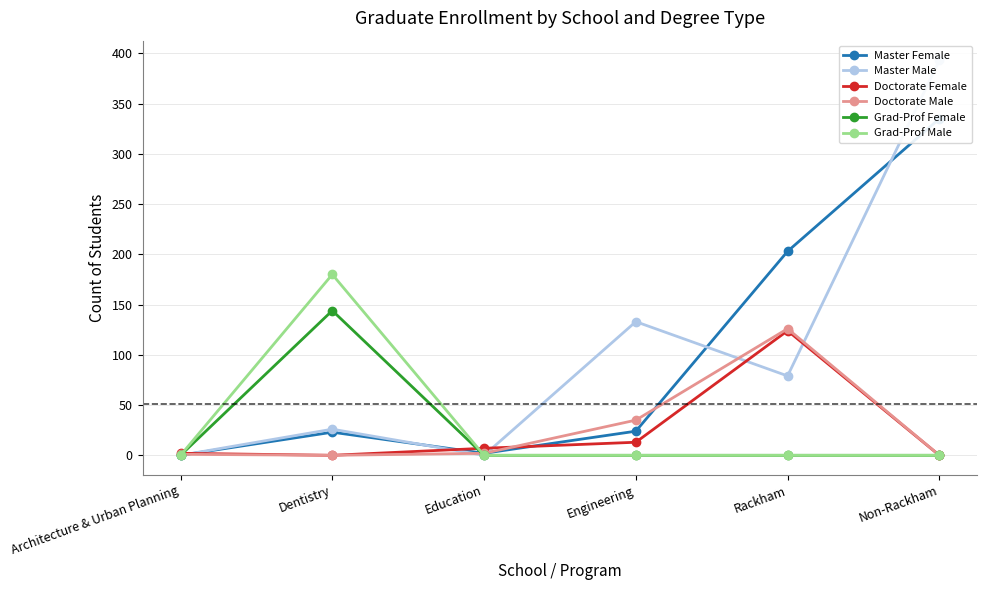

How many values in the Master Male series exceed 79?

2